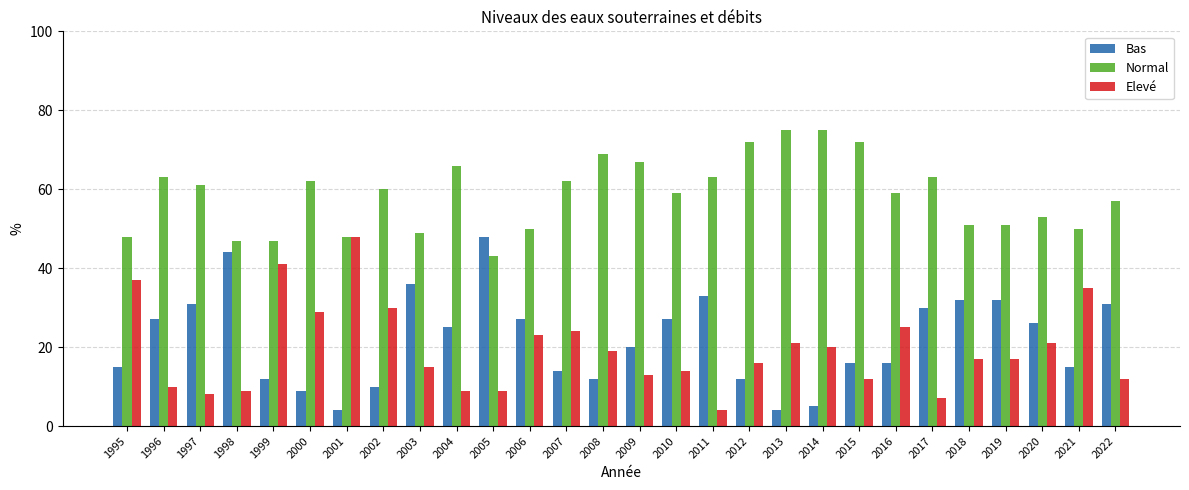

At 2021, list the series in order from largest to smallest.

Normal, Elevé, Bas